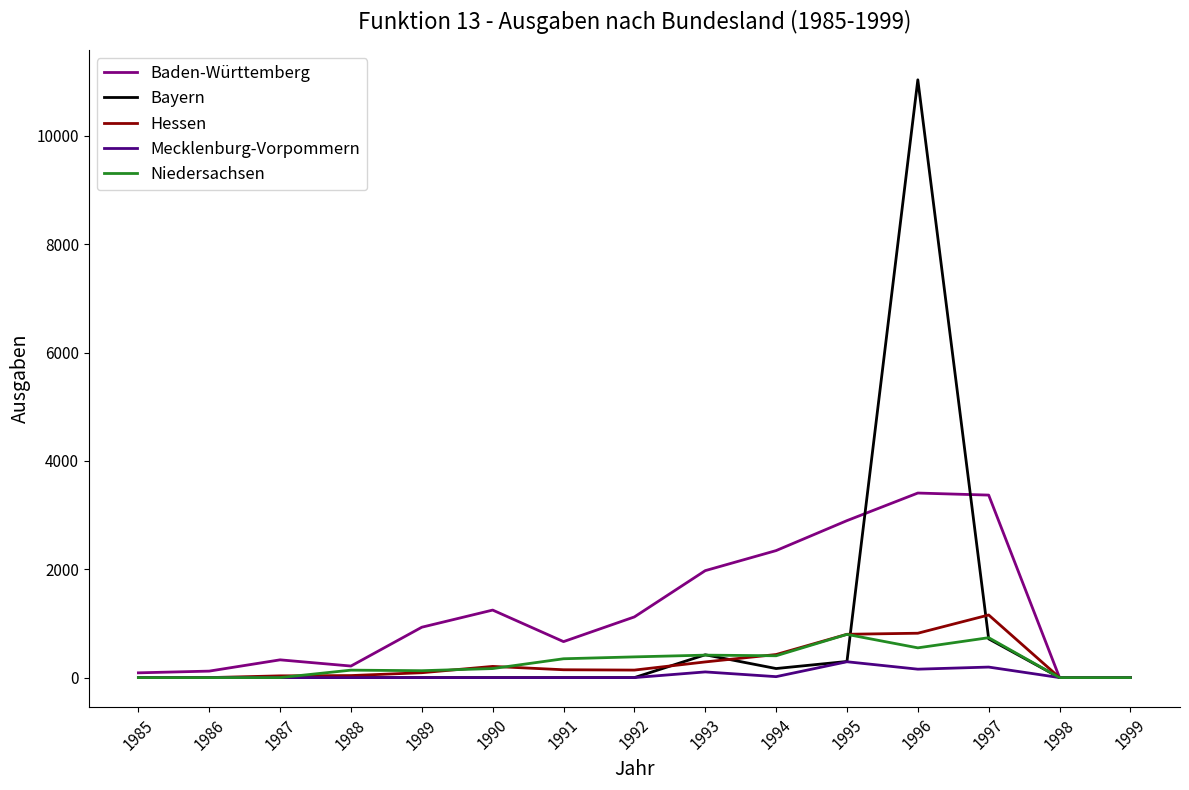

At which category is the sum across all series the highest?

1996